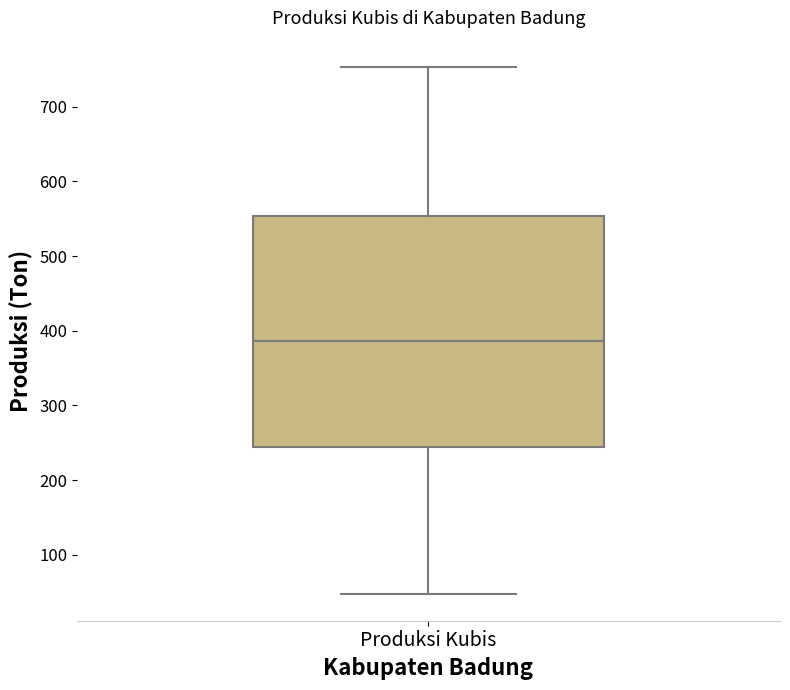

Where is the upper edge of the box for Produksi Kubis on the y-axis? The values are not printed on the chart, so give them approximately, as read against the axis.

550